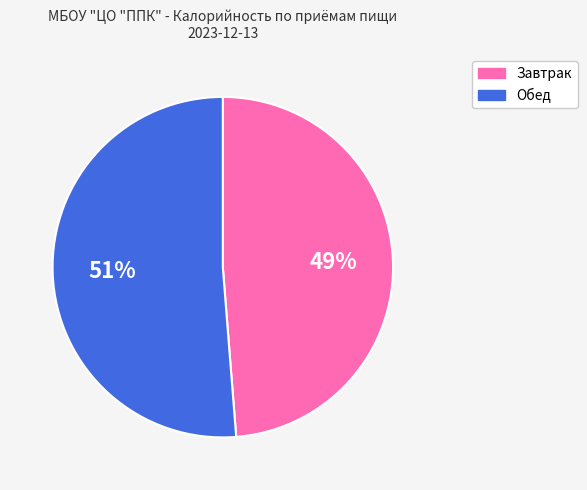

To the nearest percent, what is the average slice percentage?

50%